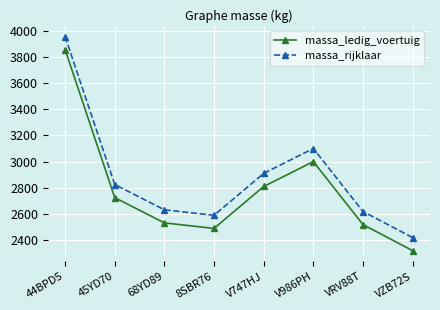

Is this an area chart (filled region under the line)?

No